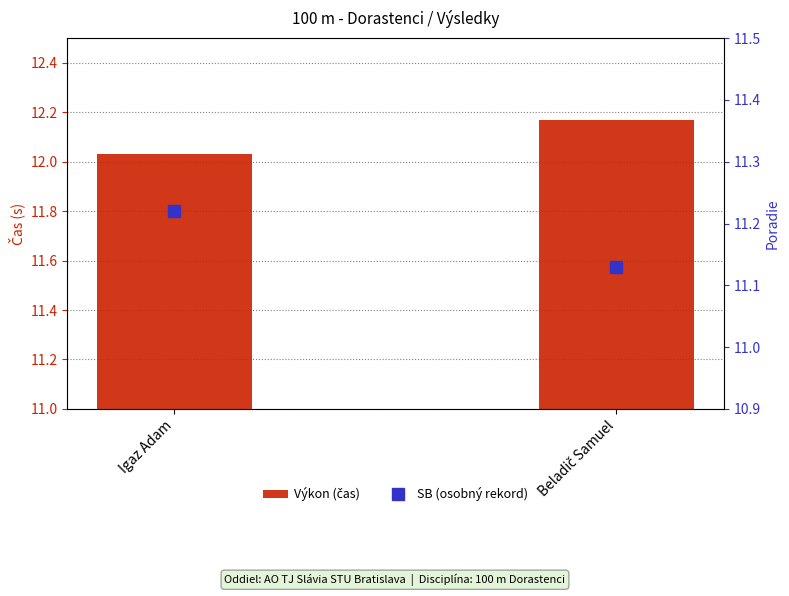

What is the value of the SB (osobný rekord) bar at the 2nd from the left?

11.1